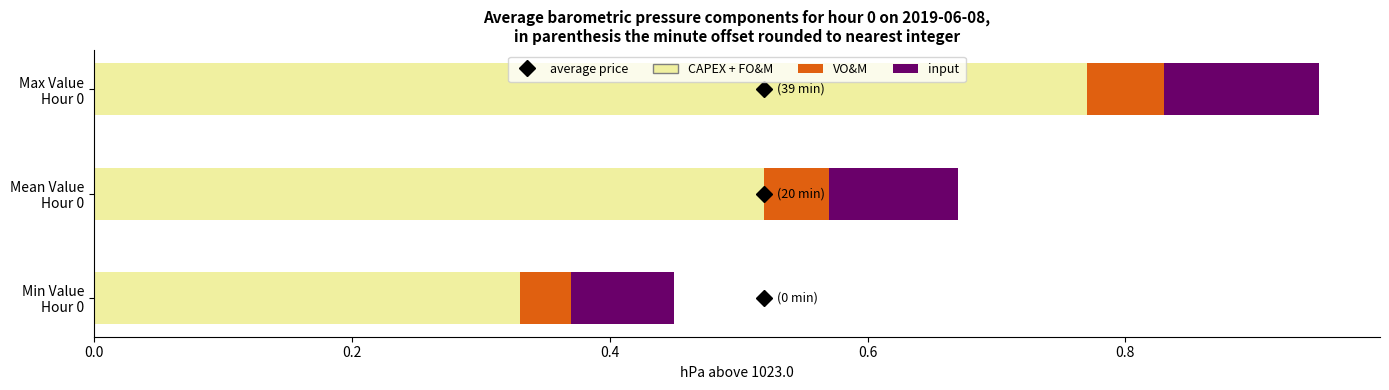

Count the CAPEX + FO&M values in the range 0 to 1.

3